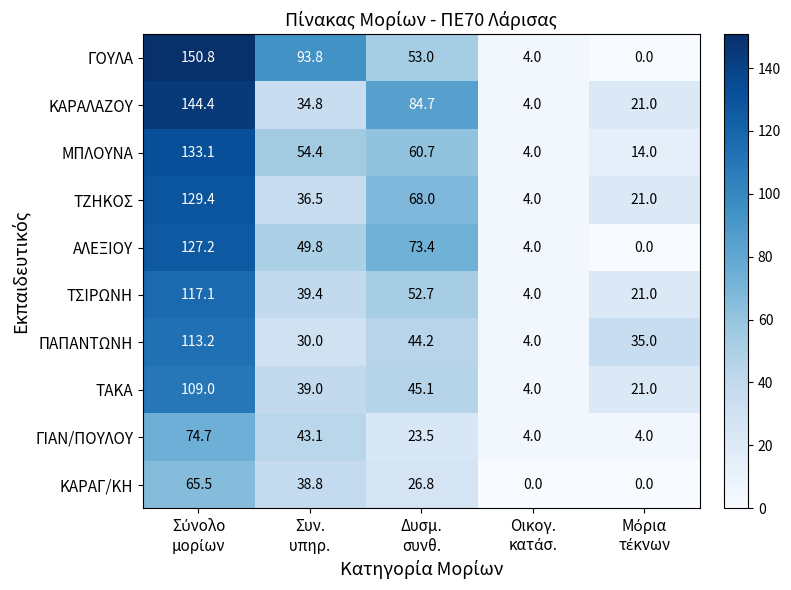

Which series has the widest spread of values?

ΓΟΥΛΑ